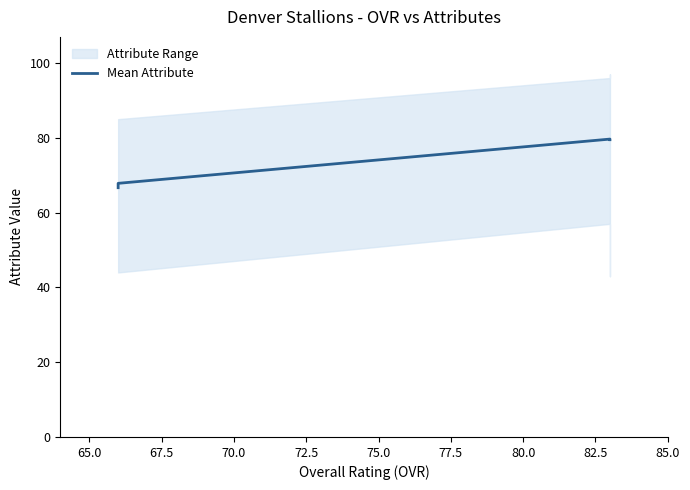

What is the approximate value at 65.0?

67.8